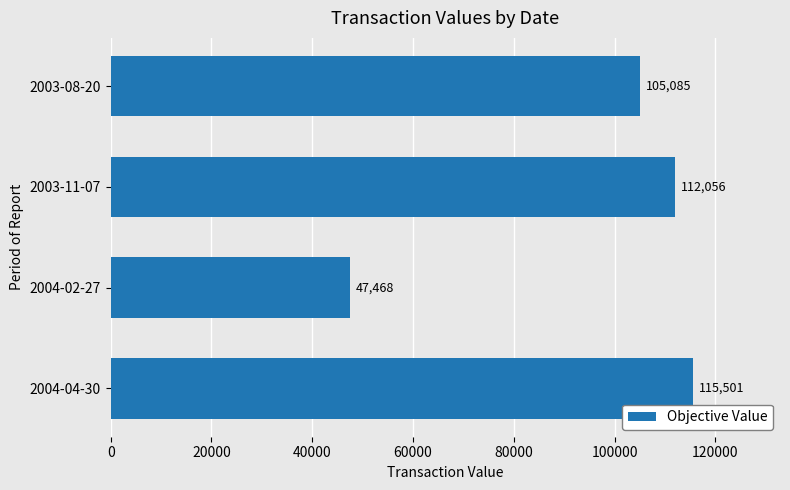

What is the change in value from 2003-11-07 to 2003-08-20?

-6971